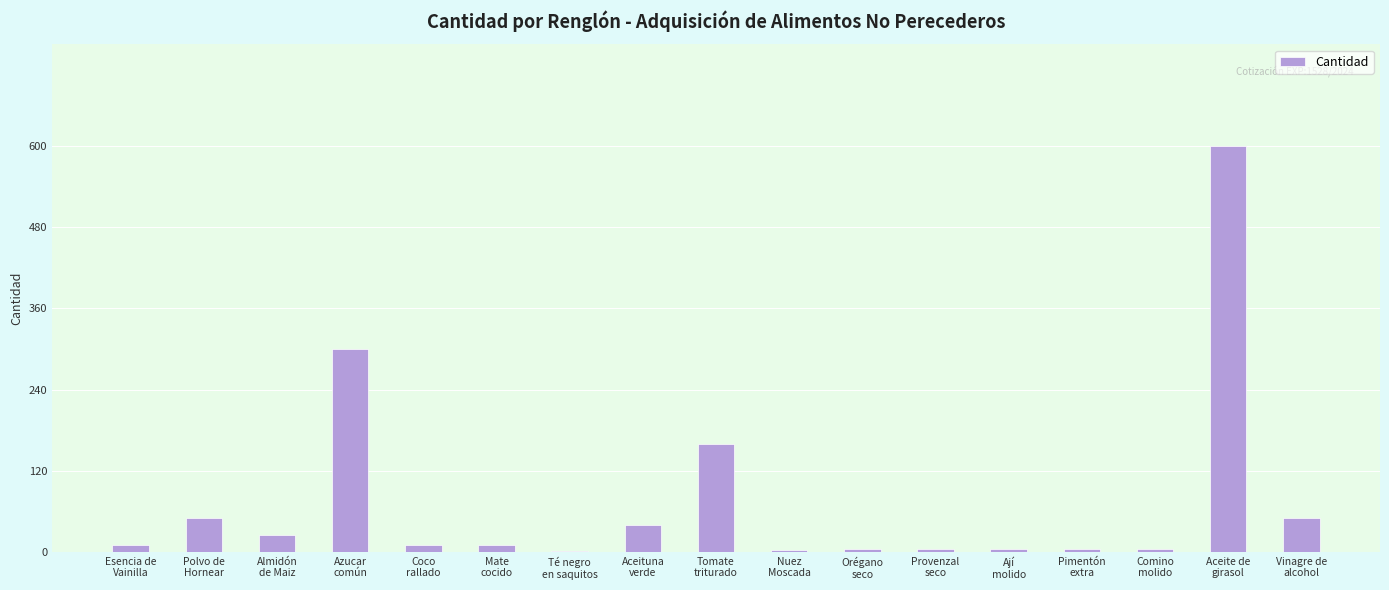

The chart shows a value of 50 at Vinagre de
alcohol. True or false?

True